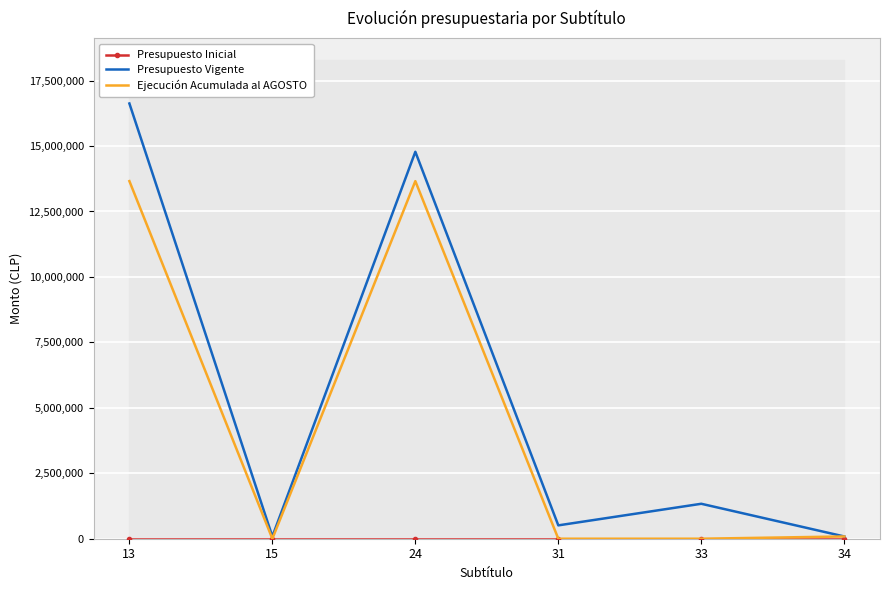

Rank the series by their maximum value, from highest to lowest.

Presupuesto Vigente, Ejecución Acumulada al AGOSTO, Presupuesto Inicial